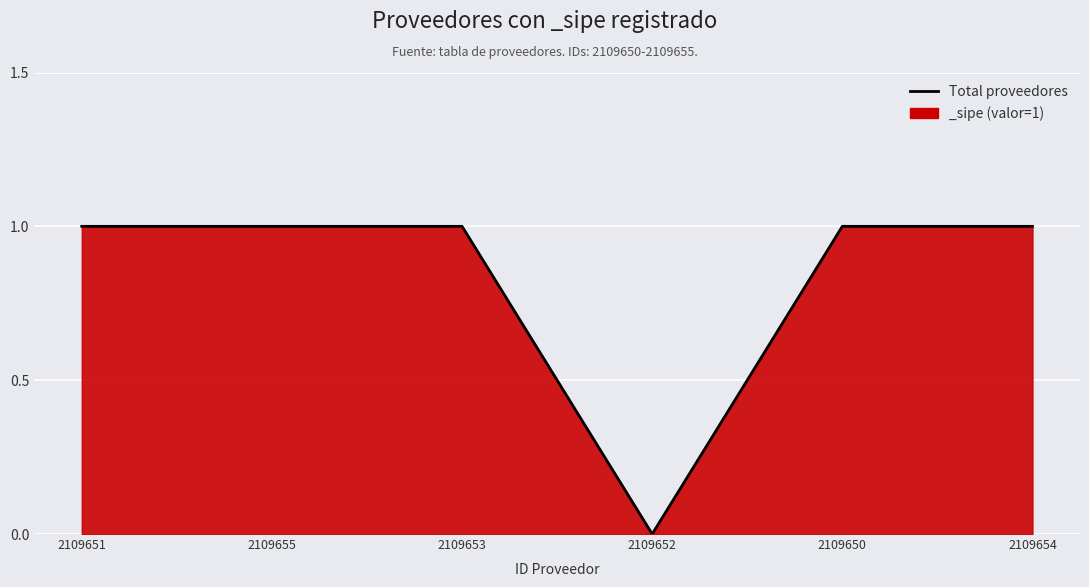

At which label is the value closest to 0?

2109652